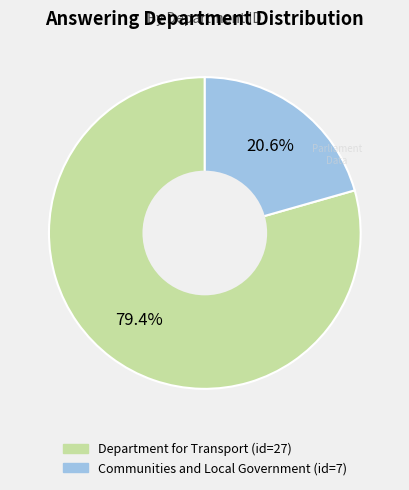

Which slice is the largest?

Department for Transport (id=27)